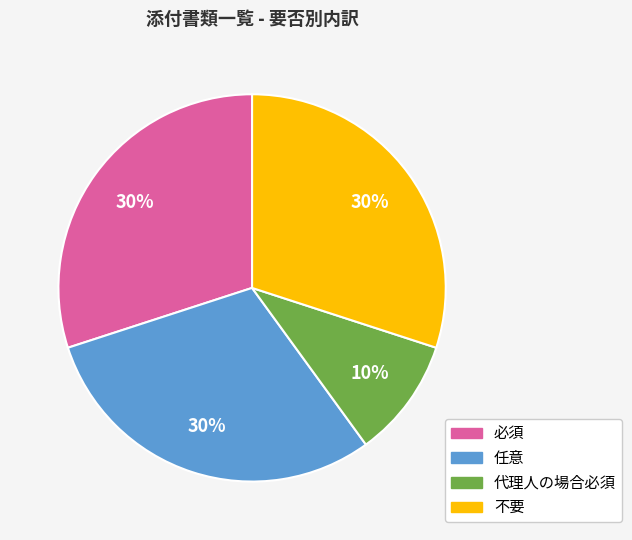

Is it true that 任意 is 39% of the pie?

False